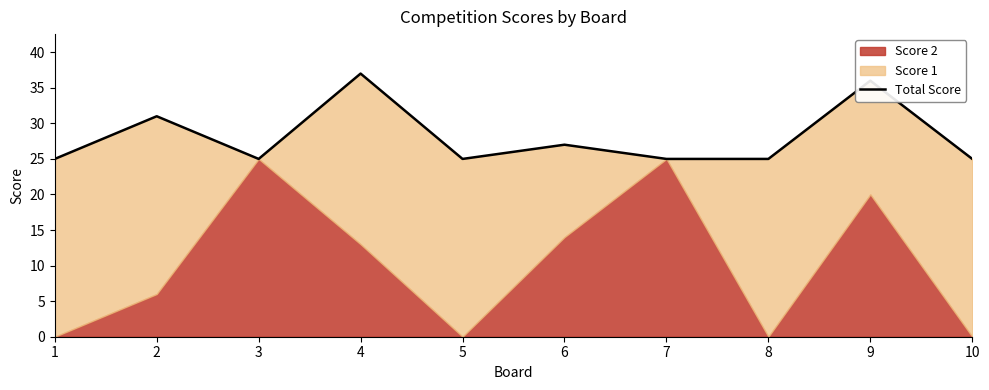

What is the value of the 4th point from the left?

37